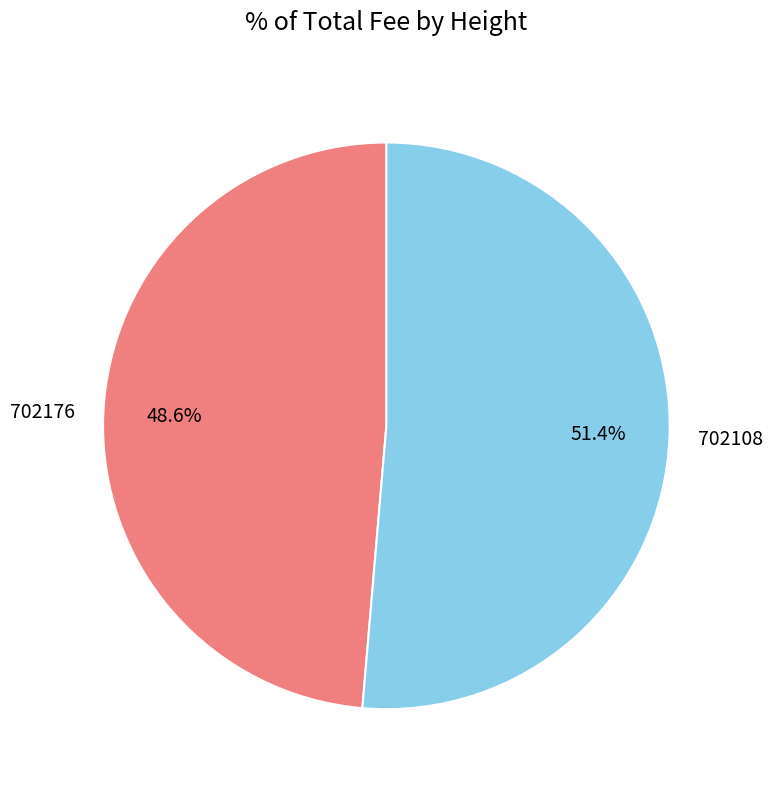

True or false: 702108 accounts for 51% of the total.

True